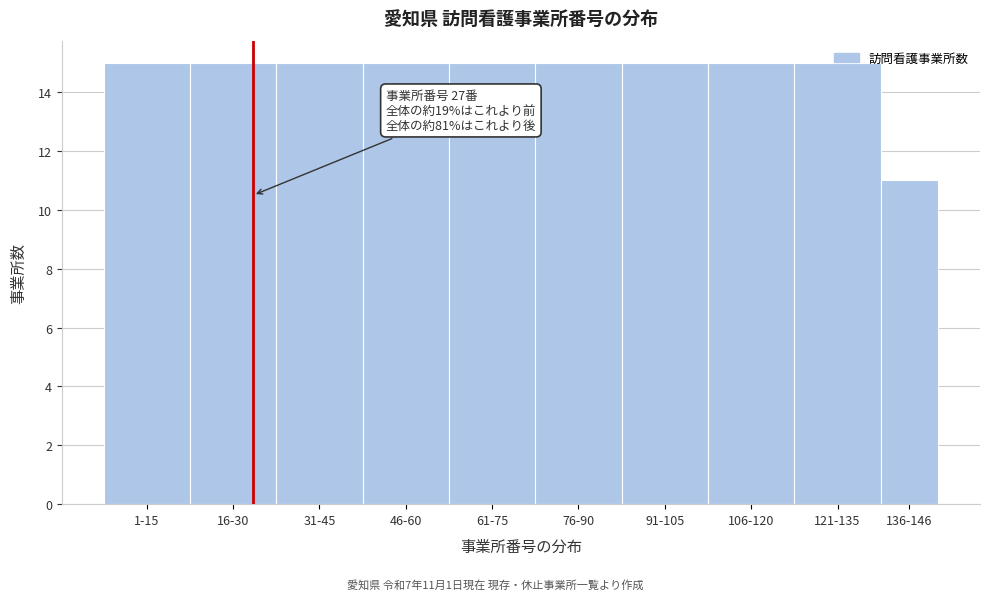

What position from the left is 106-120?

8